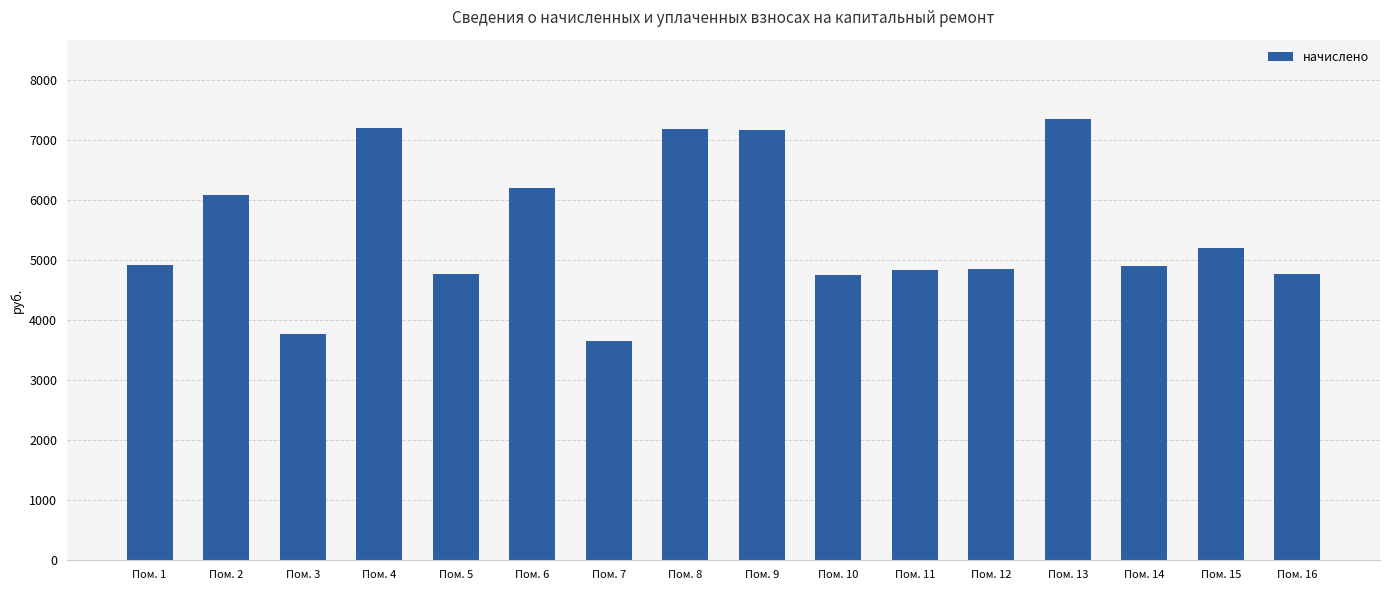

What is the average value?

5477.2